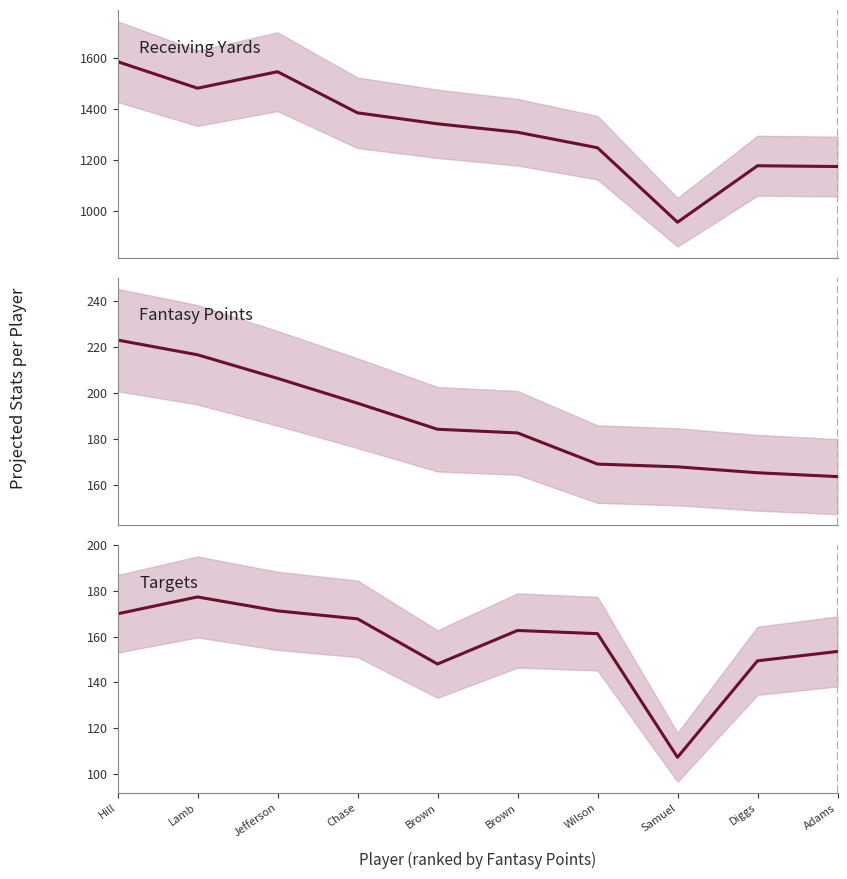

What value does the TARGETS series have at Samuel?

107.1